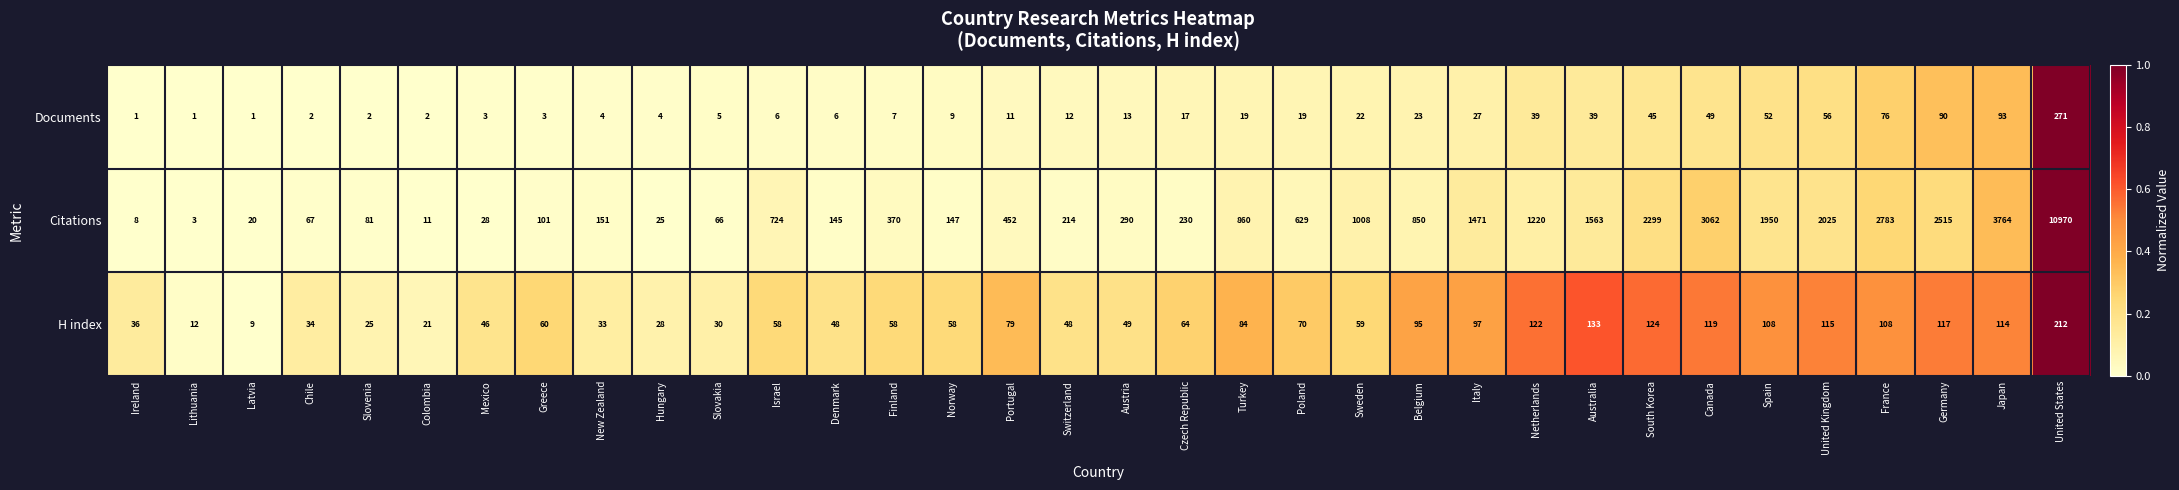

What is the total value across all series at Lithuania?

16